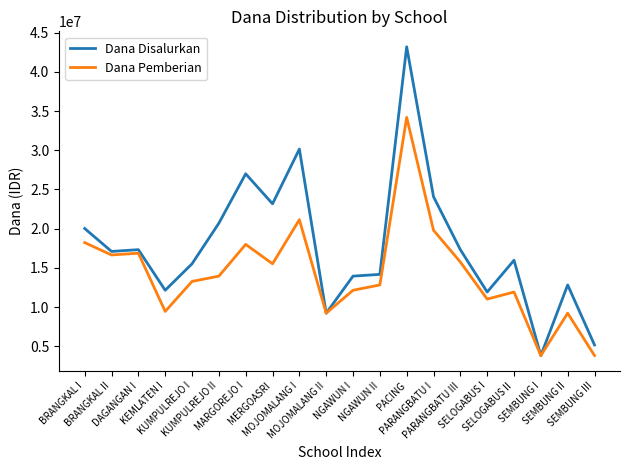

What is the spread (max minus min) of values at SEMBUNG III?

1350000